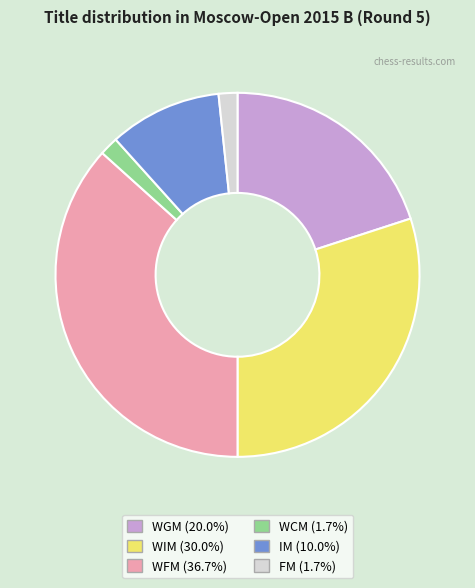

Is there a majority slice in this chart?

No